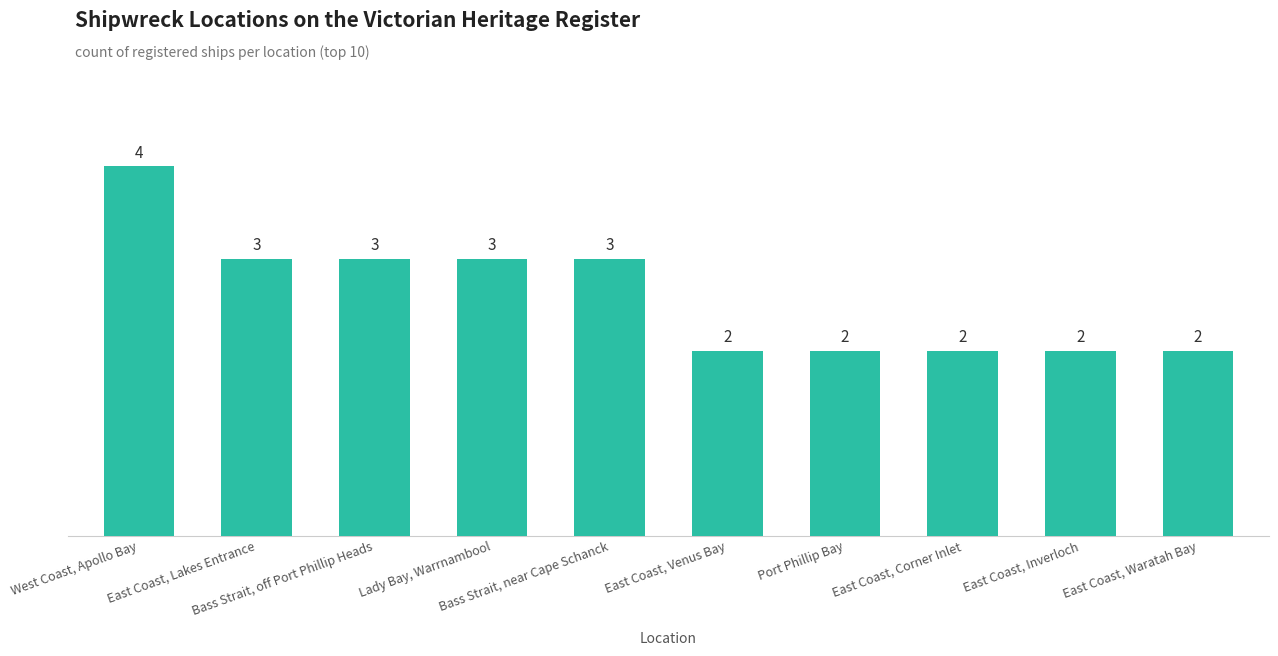

What is the greatest value displayed?

4